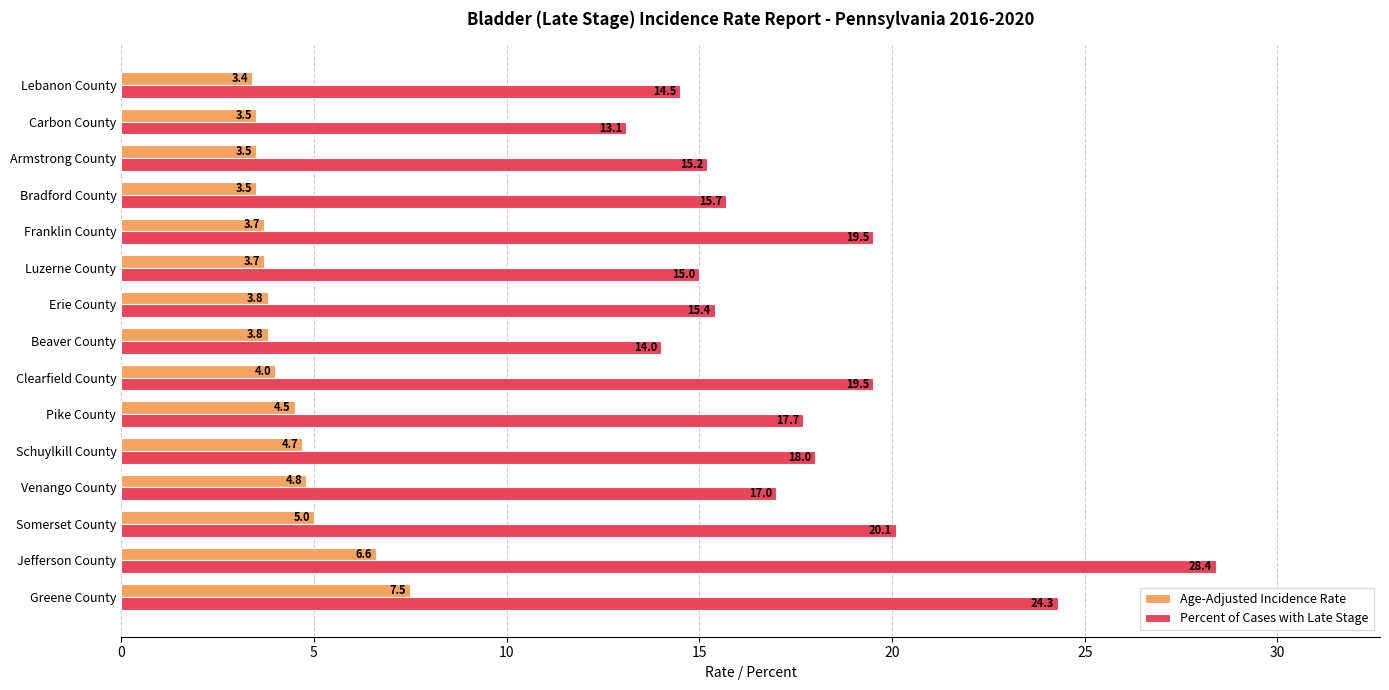

Between Pike County and Bradford County, which series saw the biggest shift?

Percent of Cases with Late Stage